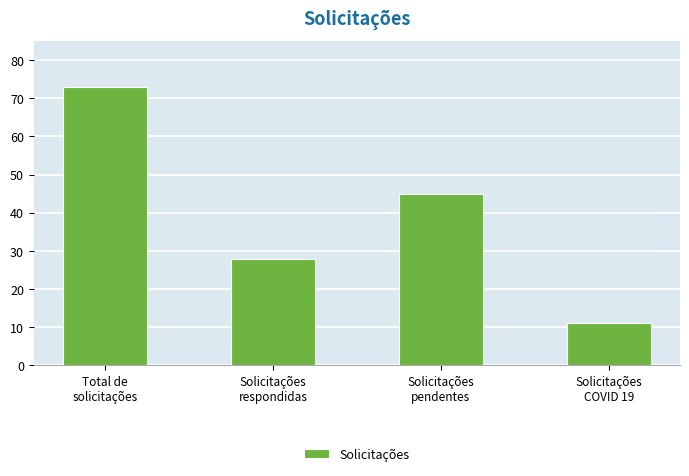

What is the approximate value at Solicitações
COVID 19, to the nearest 5?

10